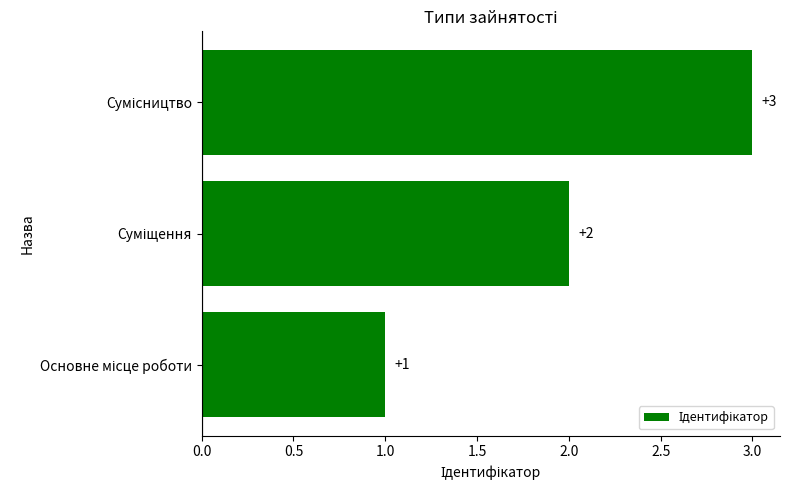

What is the difference between the maximum and second lowest values?

1